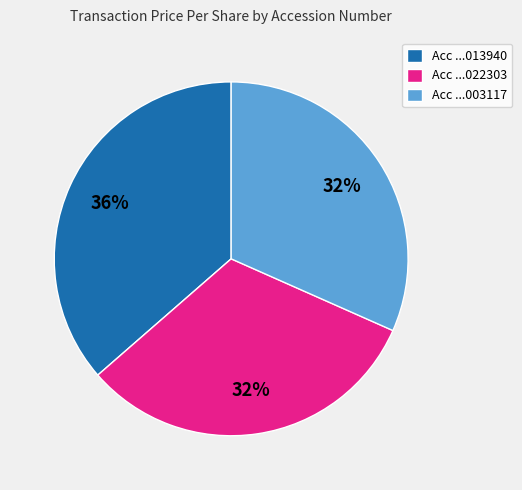

Between Acc ...022303 and Acc ...013940, which is larger?

Acc ...013940